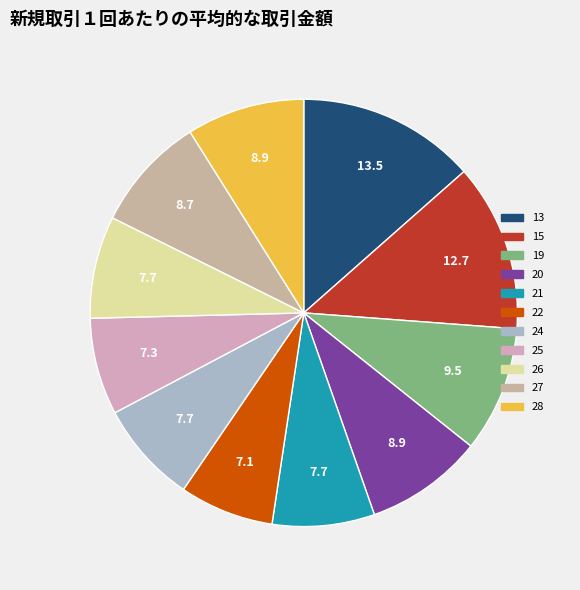

Do 28 and 25 together represent more than half of the pie?

No